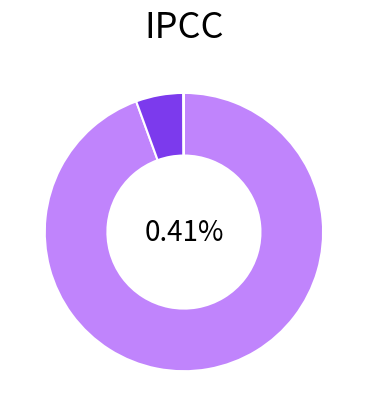

What is the change in value from NCA-SP to NC?

-8891.3